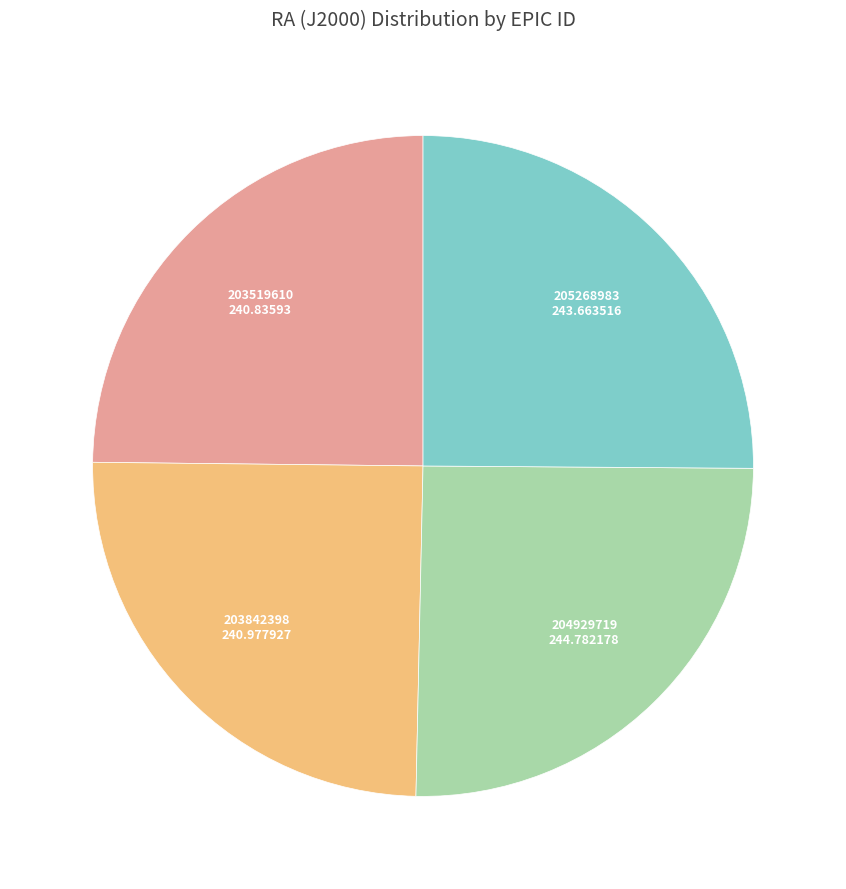

Does any single category account for the majority?

No